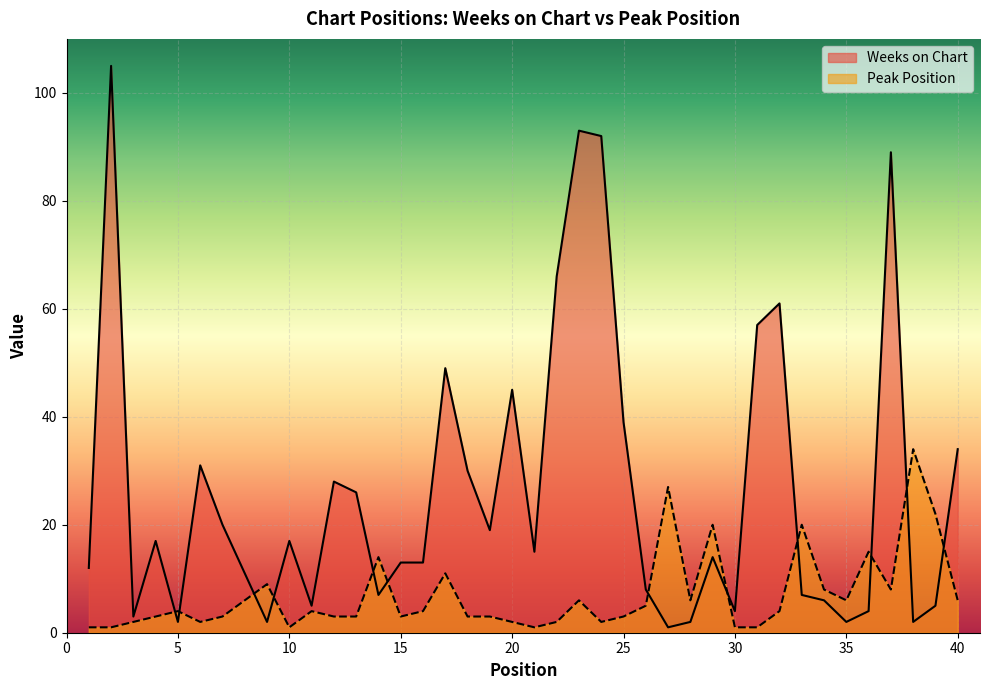

At which category does Weeks on Chart reach its first local peak?

2